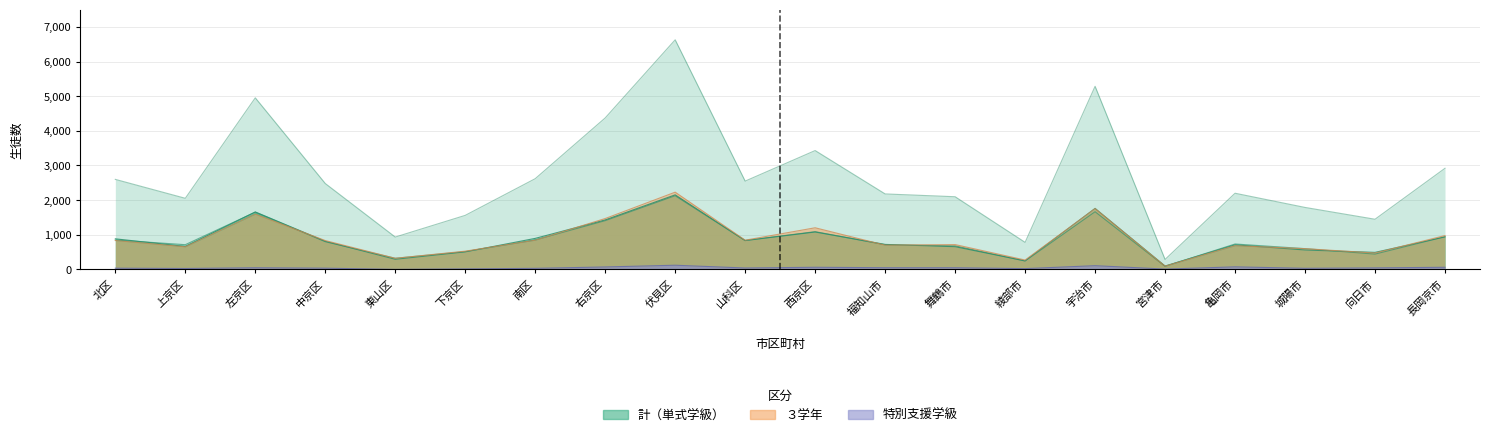

Reading left to right, what are all the values shown in this chart?

計: 2598	2052	4952	2479	933	1559	2618	4372	6627	2548	3430	2178	2097	780	5285	287	2198	1788	1447	2918
１学年: 849	713	1652	800	321	514	851	1406	2126	833	1089	711	679	242	1664	88	733	599	441	944
２学年: 882	662	1658	812	292	505	895	1428	2152	832	1079	721	655	246	1761	97	709	560	491	937
３学年: 833	651	1595	832	320	526	842	1468	2229	843	1201	698	716	270	1753	93	683	598	472	976
特別支援学級: 34	26	47	35	0	14	30	70	120	40	61	48	47	22	107	9	73	31	43	61